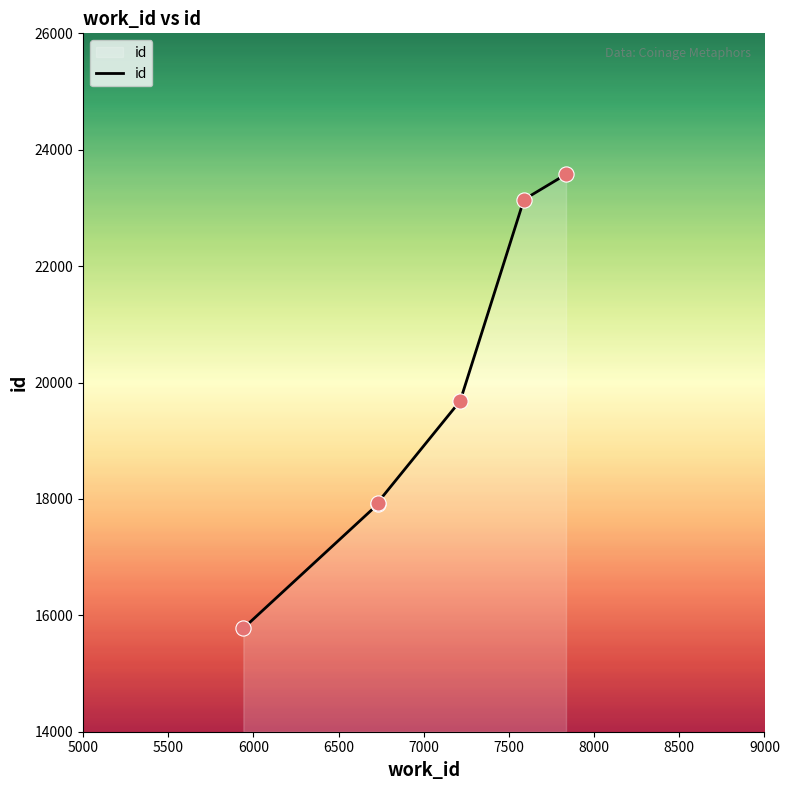

Approximately how many times larger is the value at 6729 compared to 7835?

0.8